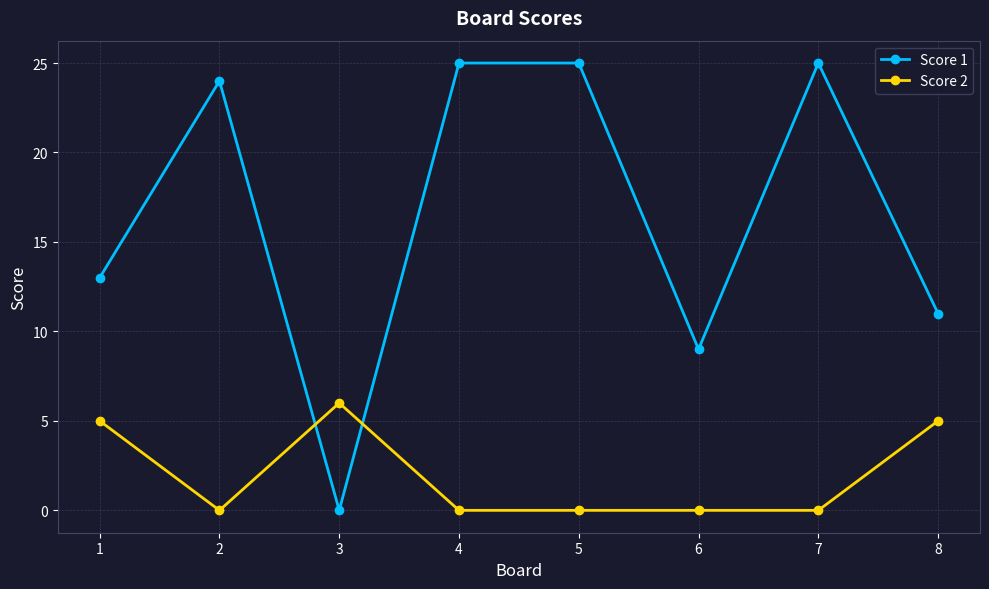

How many distinct data groups are displayed?

2